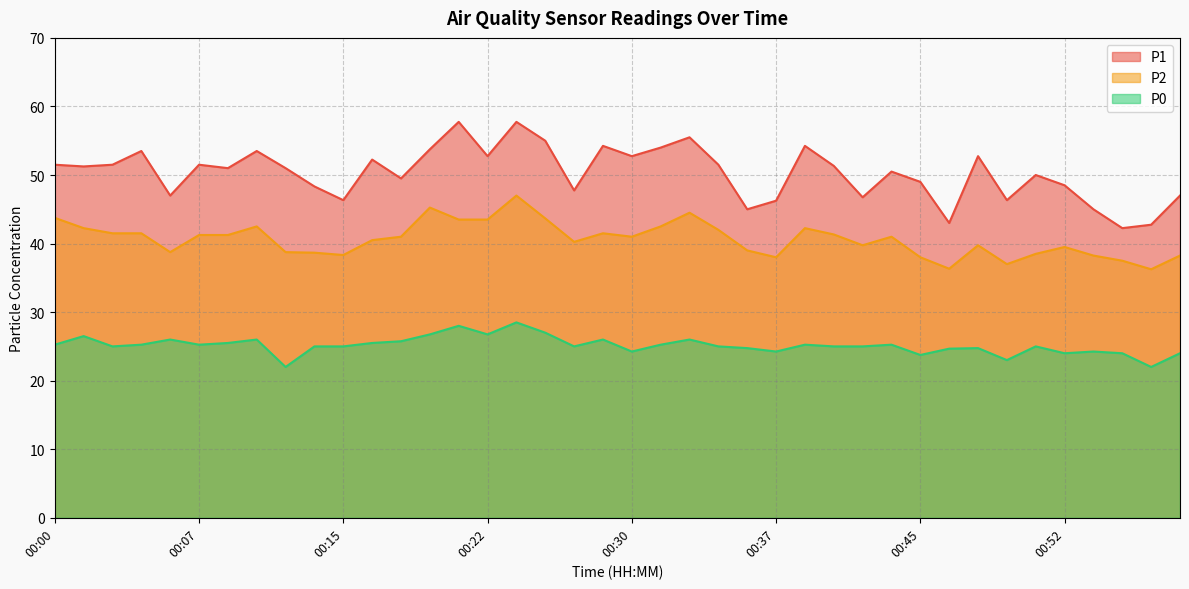

Rank the series by their average value, from lowest to highest.

P0, P2, P1